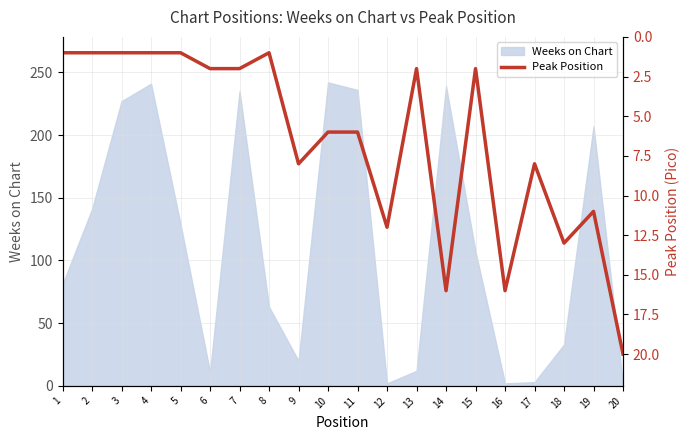

The value at 4 is 1. True or false?

True